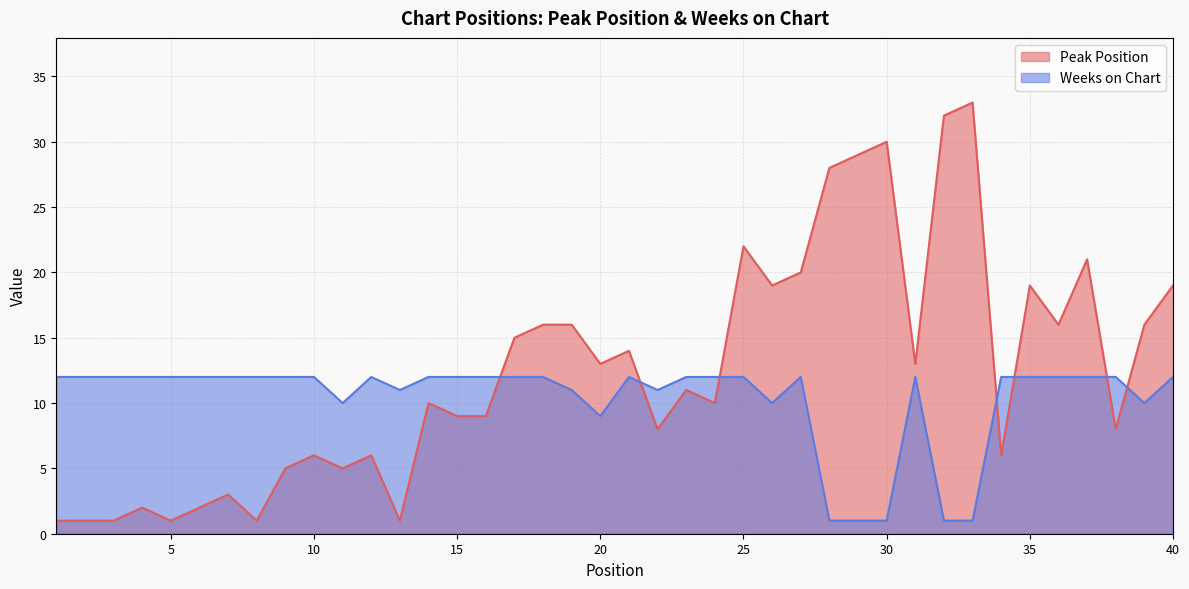

Reading right to left, what are all the values shown in this chart?

Peak Position: 40=19	39=16	38=8	37=21	36=16	35=19	34=6	33=33	32=32	31=13	30=30	29=29	28=28	27=20	26=19	25=22	24=10	23=11	22=8	21=14	20=13	19=16	18=16	17=15	16=9	15=9	14=10	13=1	12=6	11=5	10=6	9=5	8=1	7=3	6=2	5=1	4=2	3=1	2=1	1=1
Weeks on Chart: 40=12	39=10	38=12	37=12	36=12	35=12	34=12	33=1	32=1	31=12	30=1	29=1	28=1	27=12	26=10	25=12	24=12	23=12	22=11	21=12	20=9	19=11	18=12	17=12	16=12	15=12	14=12	13=11	12=12	11=10	10=12	9=12	8=12	7=12	6=12	5=12	4=12	3=12	2=12	1=12